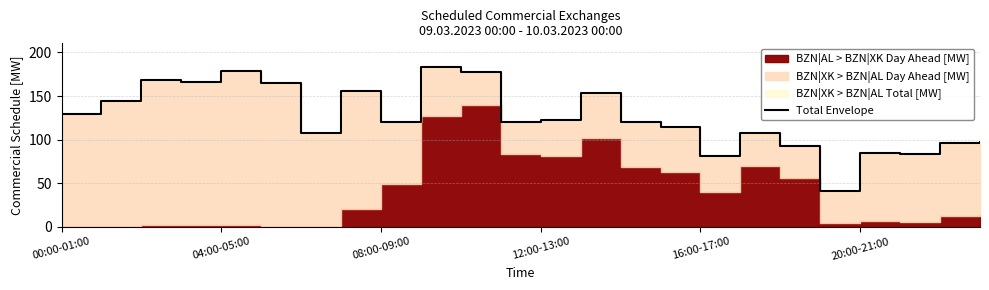

What is the difference between the maximum and minimum values?

142